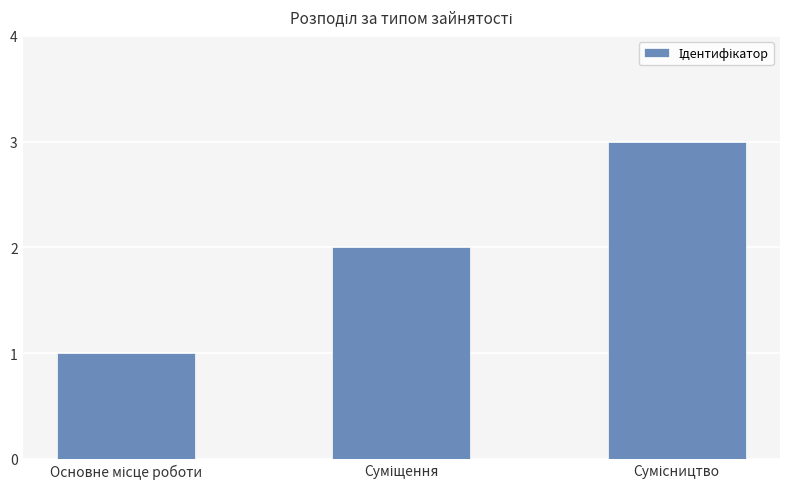

What is the sum of all values?

6